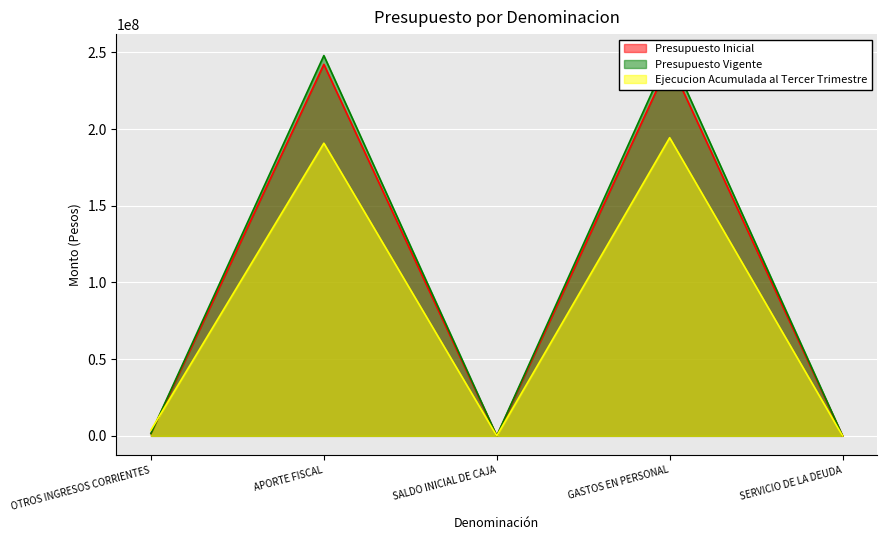

At which category is the sum across all series the highest?

GASTOS EN PERSONAL